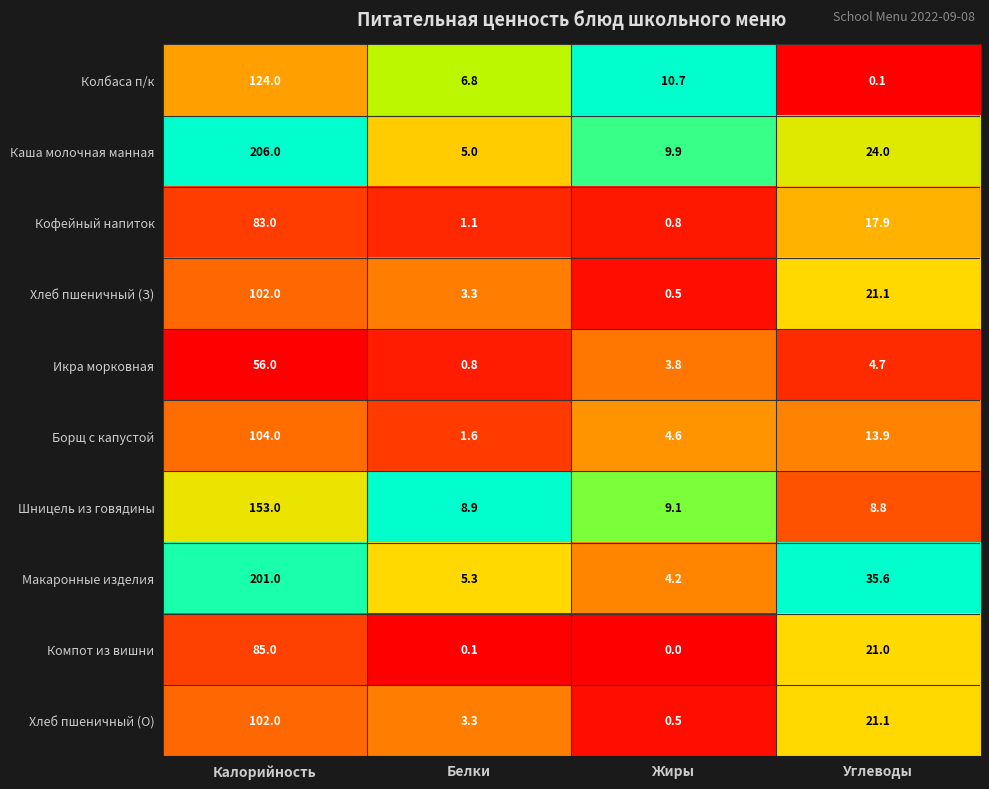

At which category is the sum across all series the highest?

Калорийность